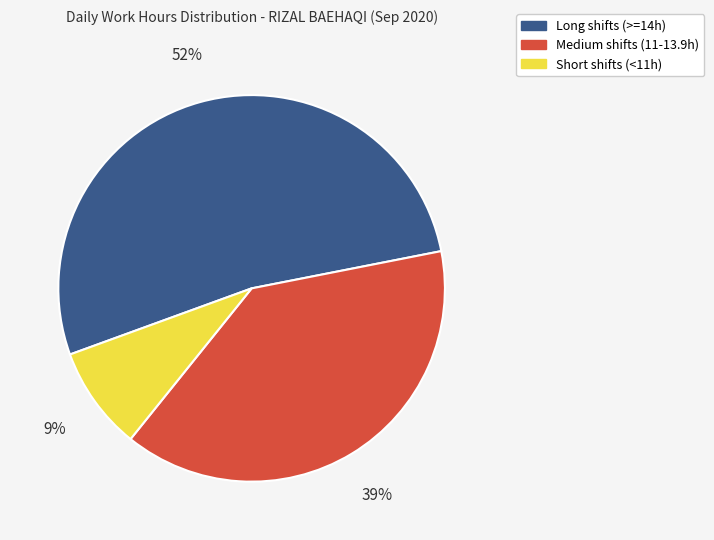

To the nearest percent, what is the average slice percentage?

33%